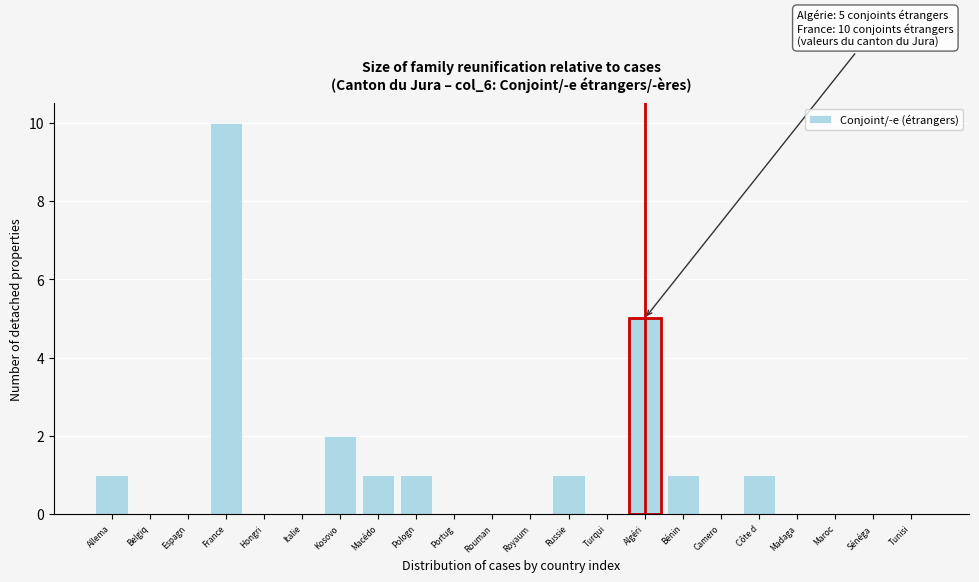

Reading left to right, transcribe all the data shown in this chart.

Allema=1	Belgiq=0	Espagn=0	France=10	Hongri=0	Italie=0	Kosovo=2	Macédo=1	Pologn=1	Portug=0	Rouman=0	Royaum=0	Russie=1	Turqui=0	Algéri=5	Bénin=1	Camero=0	Côte d=1	Madaga=0	Maroc=0	Sénéga=0	Tunisi=0